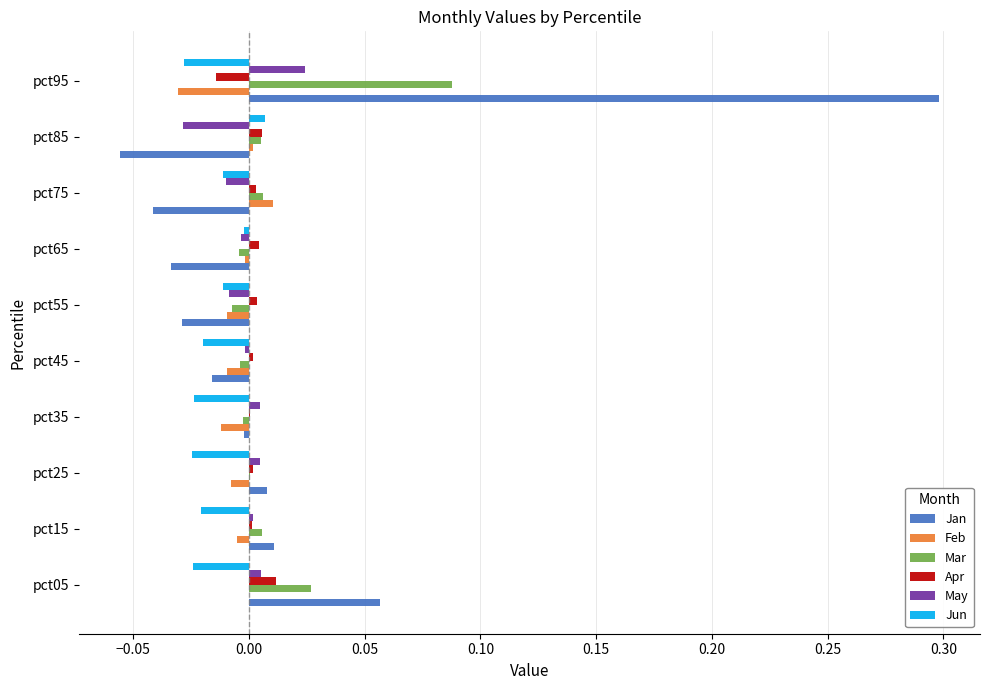

Which category has the highest value across all series?

pct95